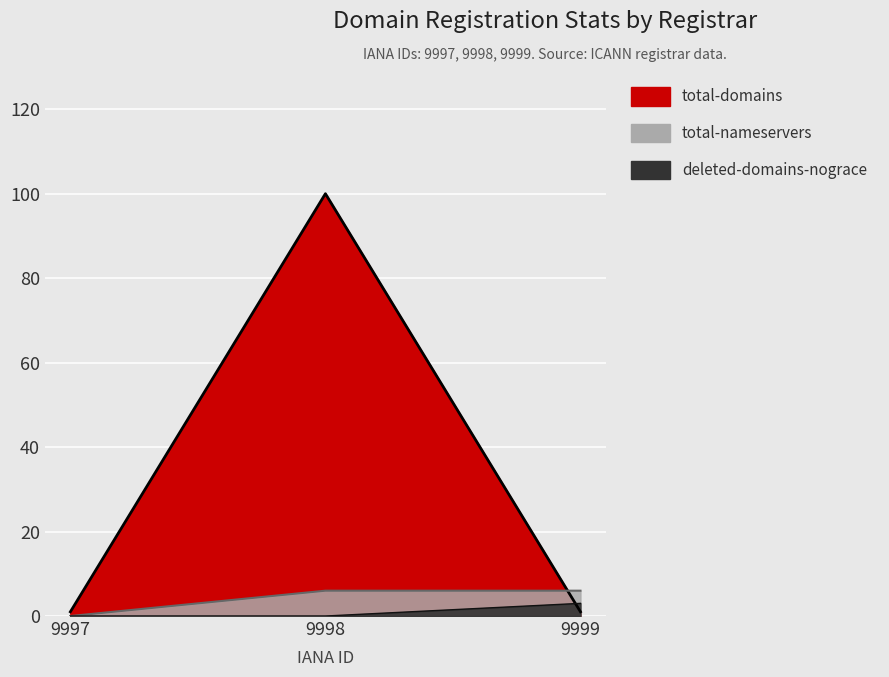

The total-nameservers series shows 6 at 9999. True or false?

True